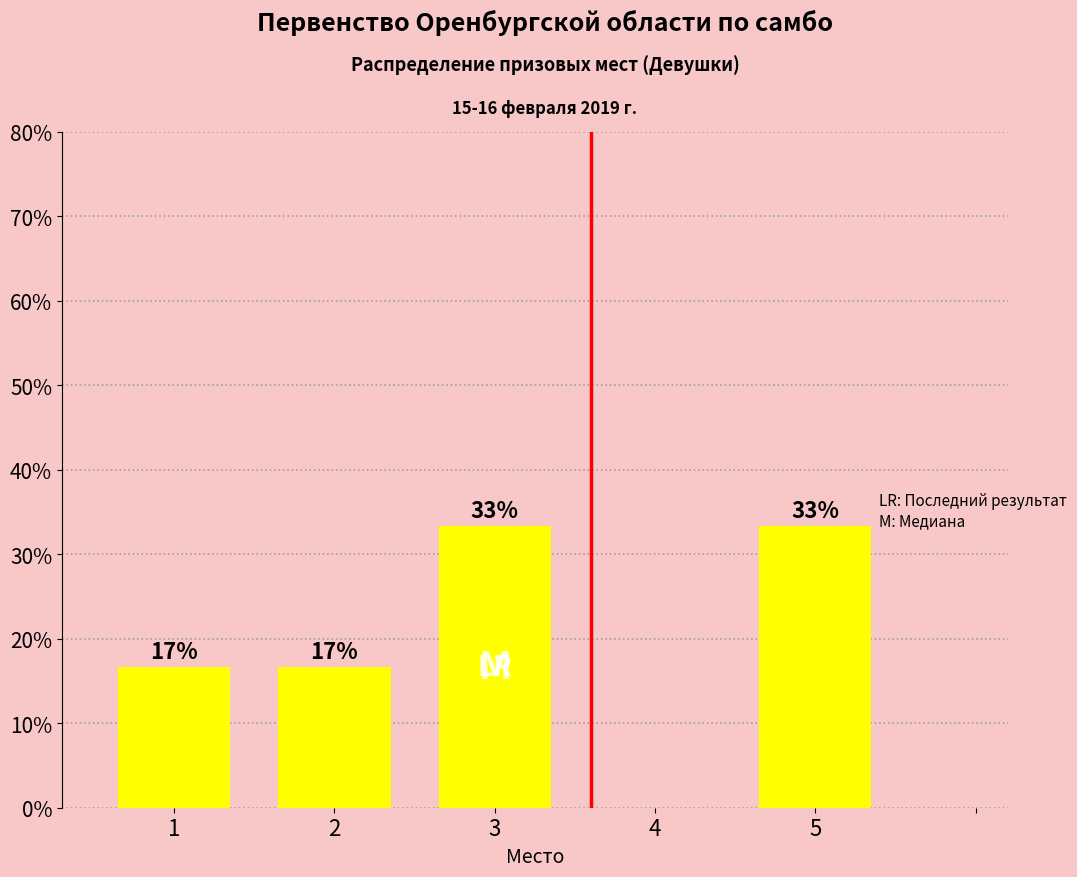

How many bars are there in total?

4